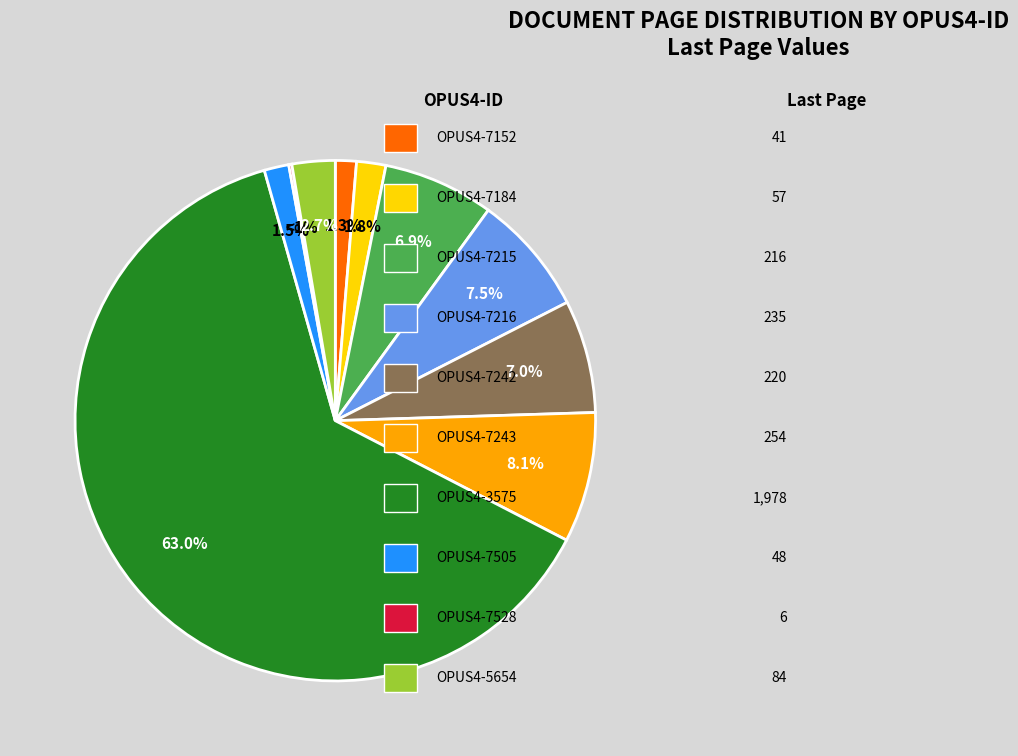

What percentage do OPUS4-7505 and OPUS4-5654 together represent?

4.2%